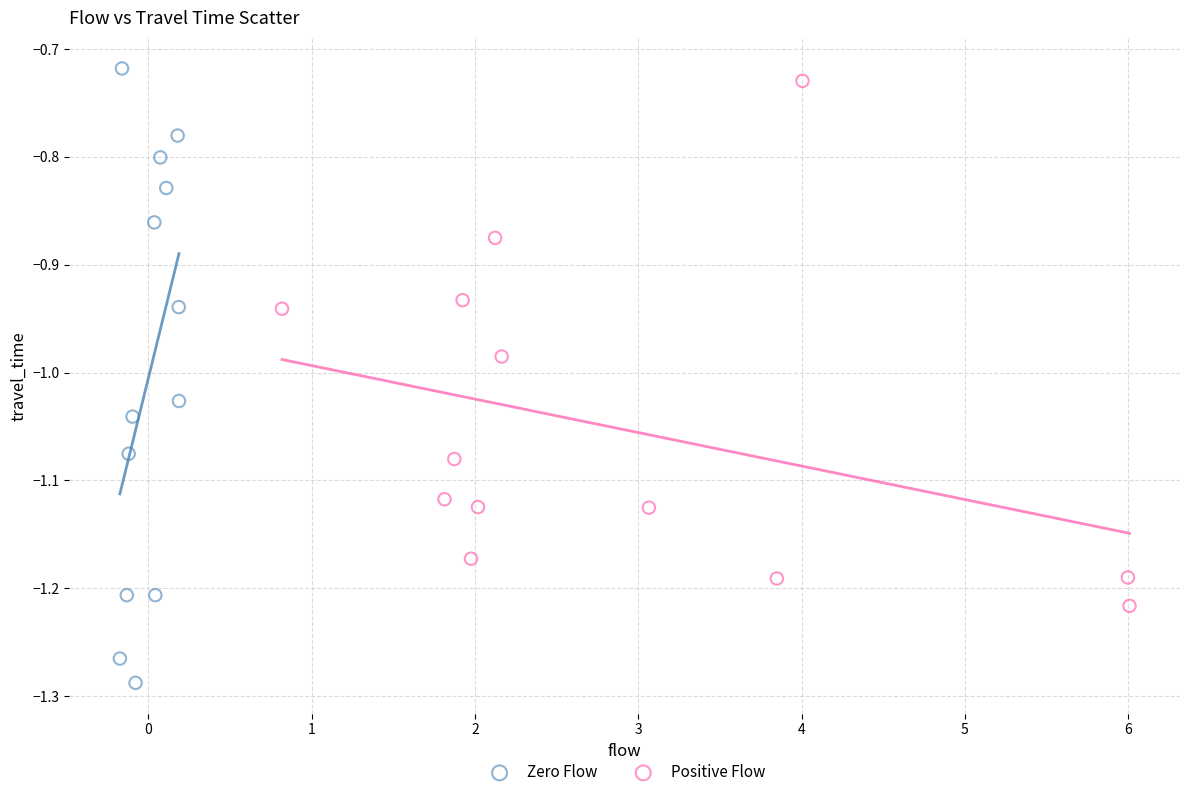

Which series has the widest spread of Y values?

Zero Flow